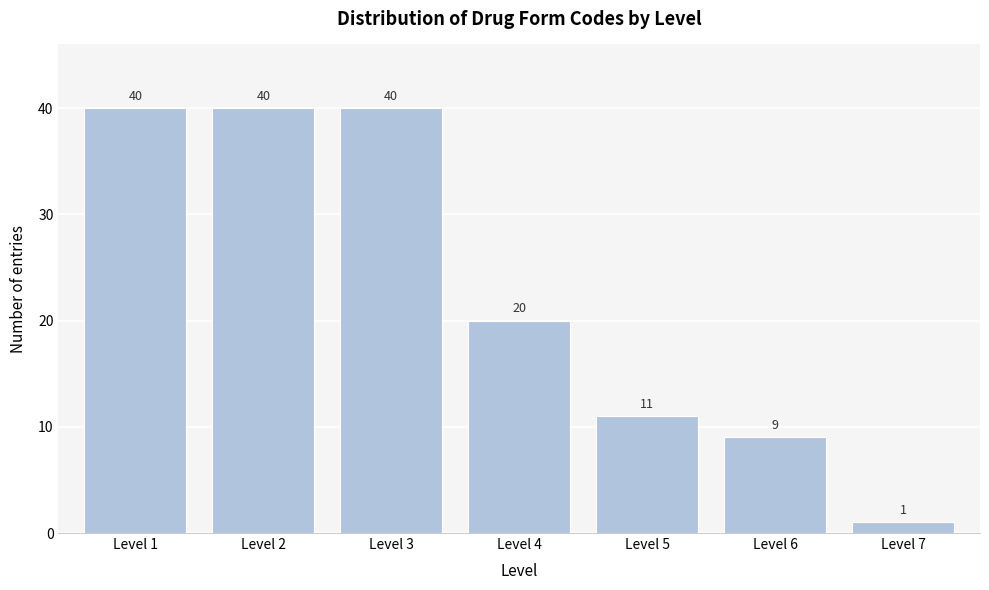

Reading left to right, list all the values displayed in this chart.

40	40	40	20	11	9	1